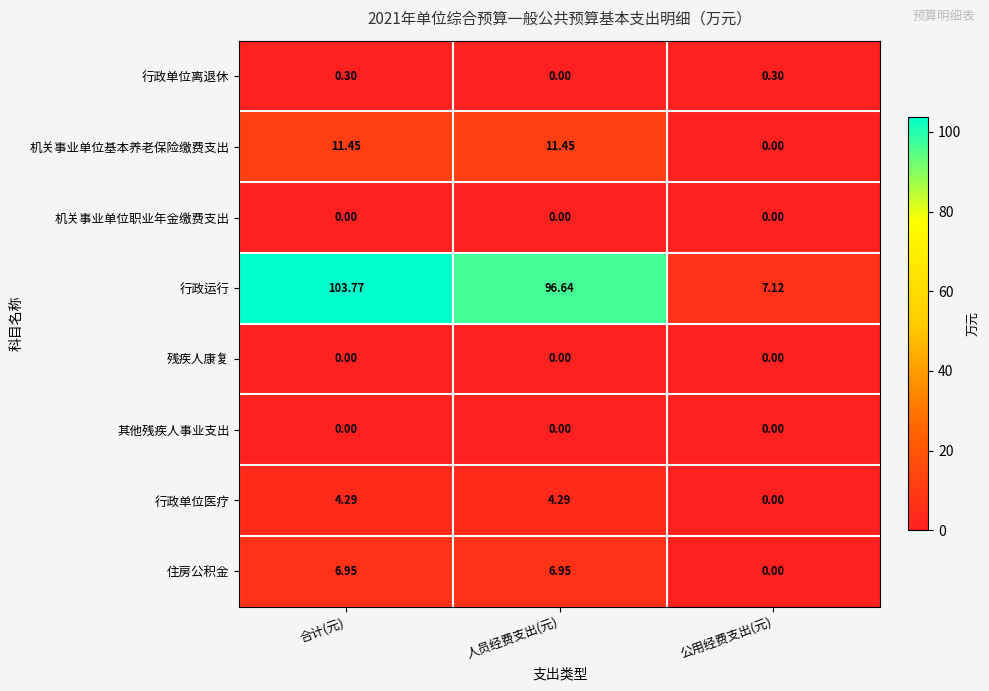

Is the value of 机关事业单位基本养老保险缴费支出 at 公用经费支出(元) greater than the value of 行政单位离退休 at 公用经费支出(元)?

No